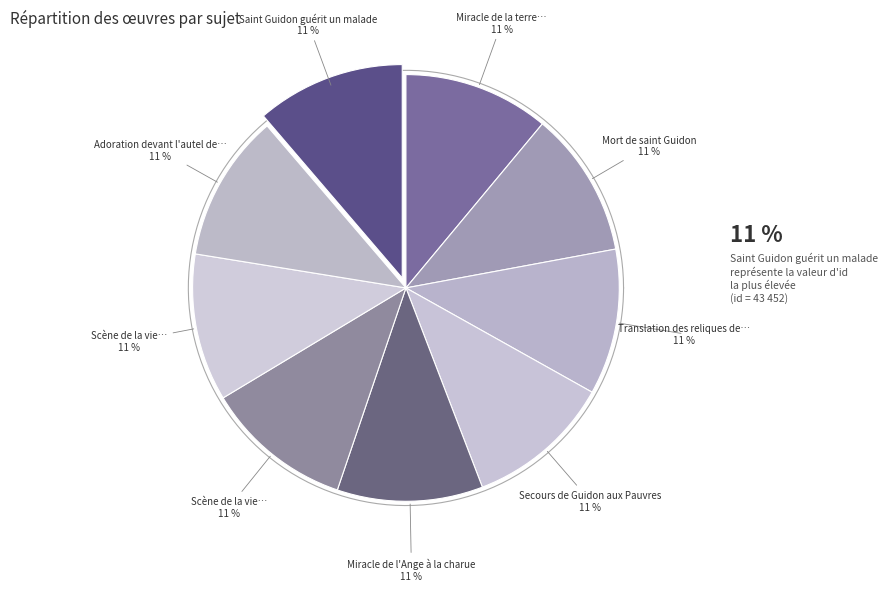

How many segments does this pie chart have?

9